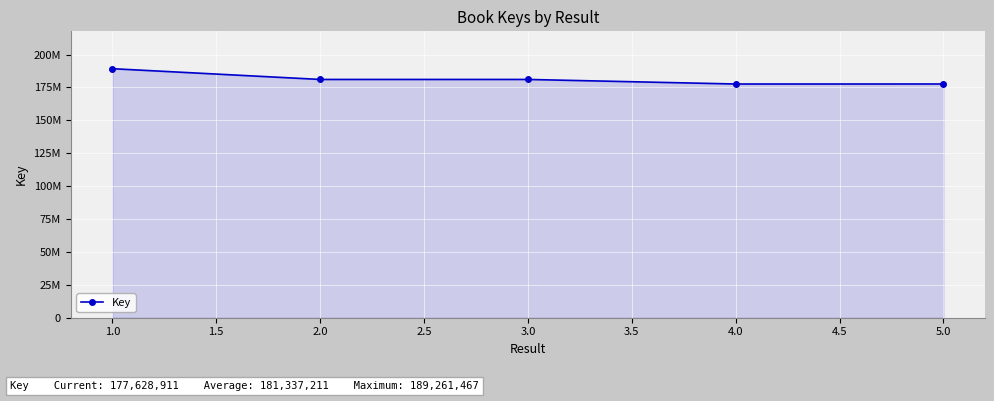

What is the difference between the maximum and minimum values?

11644023